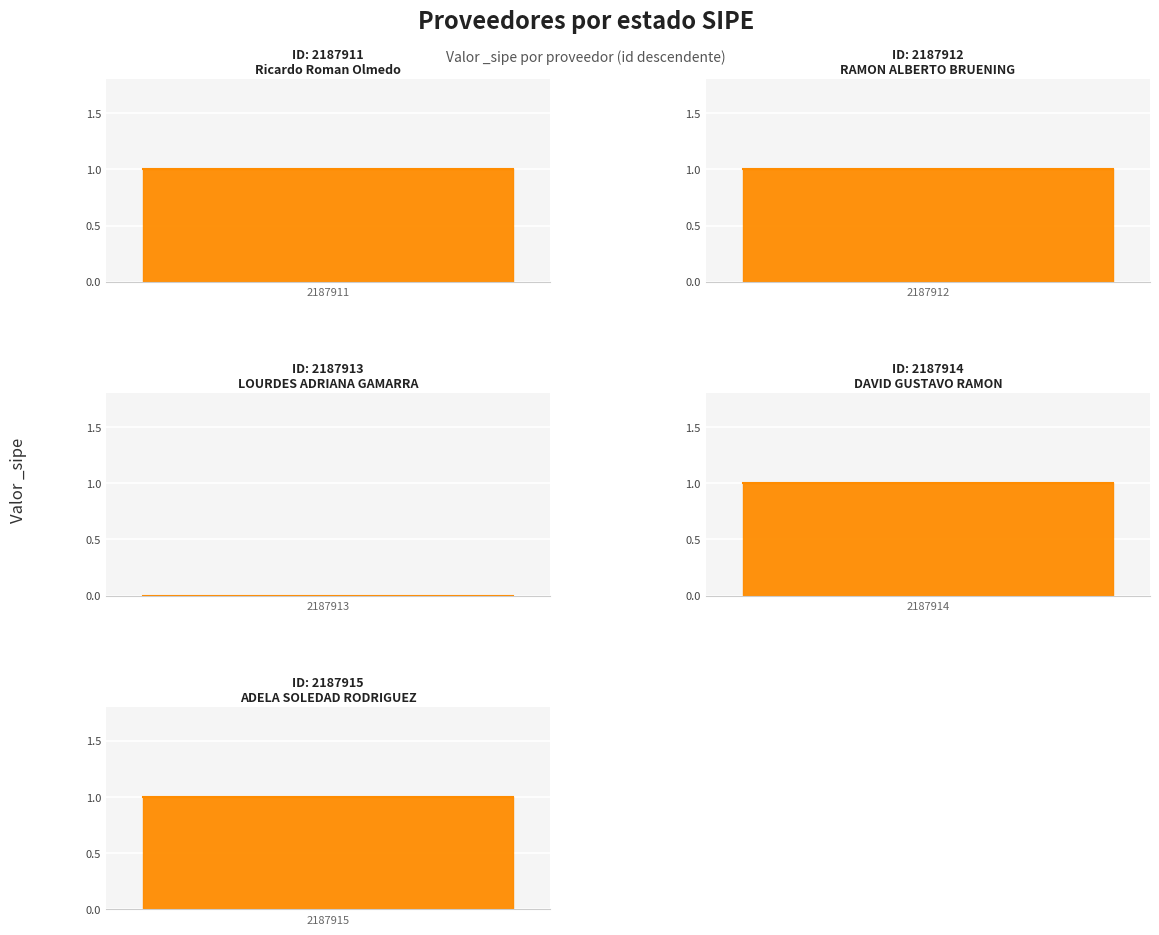

How many values are below 1?

1